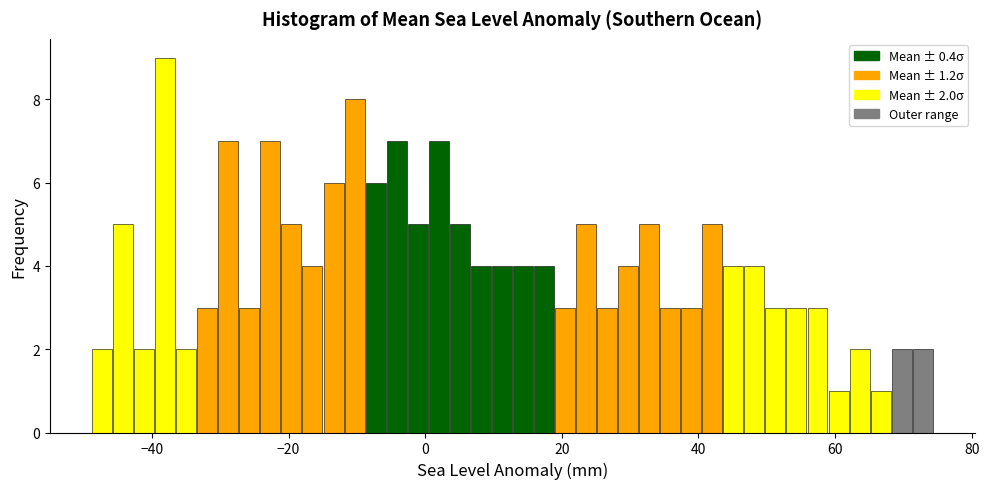

Around what value on the x-axis is the tallest bar? Give the approximate position of its centre, as read against the axis.

-38